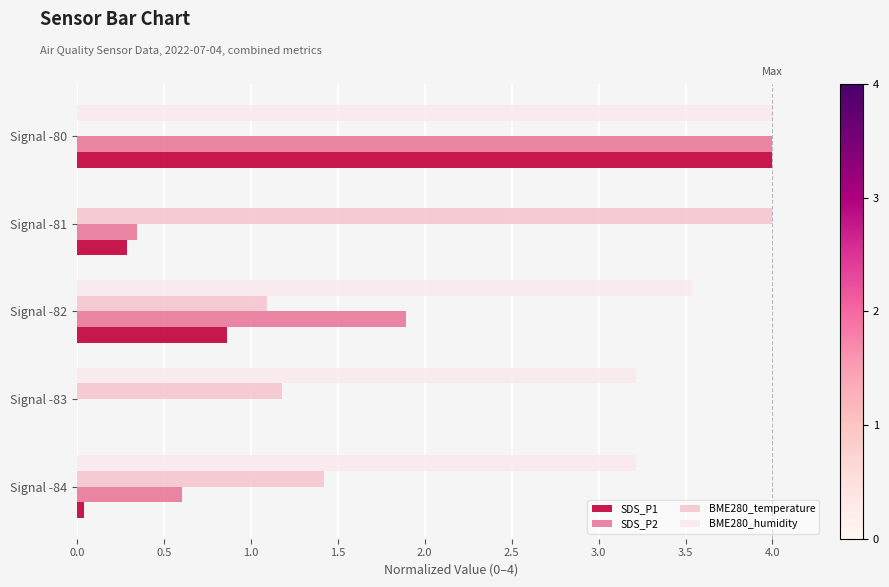

What is the sum of all BME280_humidity values?

14.0